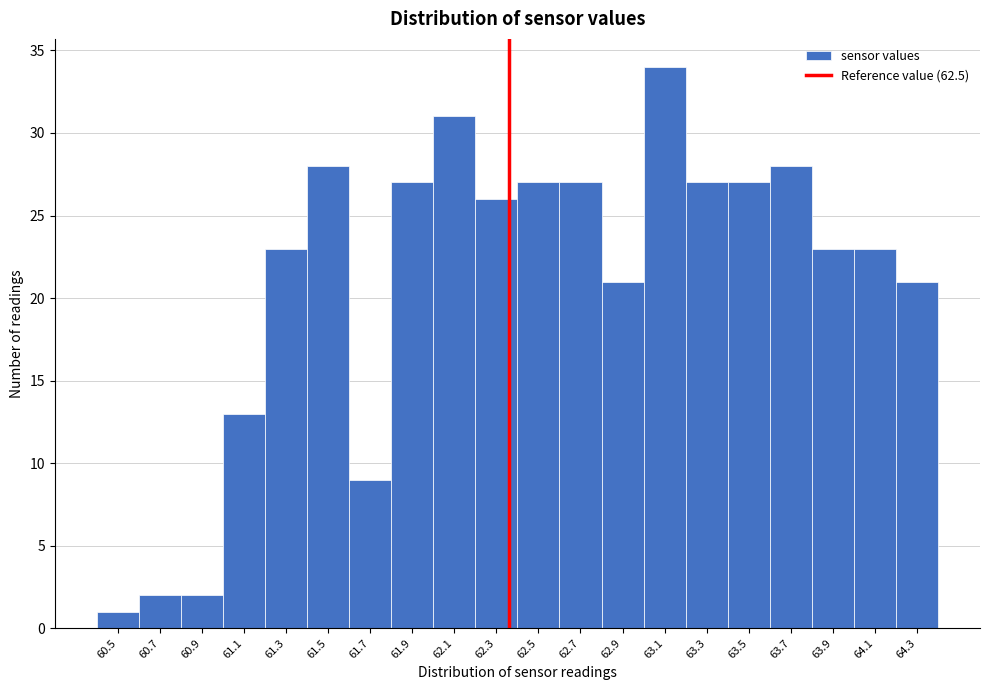

Reading left to right, what are all the values shown in this chart?

60.5=1	60.7=2	60.9=2	61.1=13	61.3=23	61.5=28	61.7=9	61.9=27	62.1=31	62.3=26	62.5=27	62.7=27	62.9=21	63.1=34	63.3=27	63.5=27	63.7=28	63.9=23	64.1=23	64.3=21